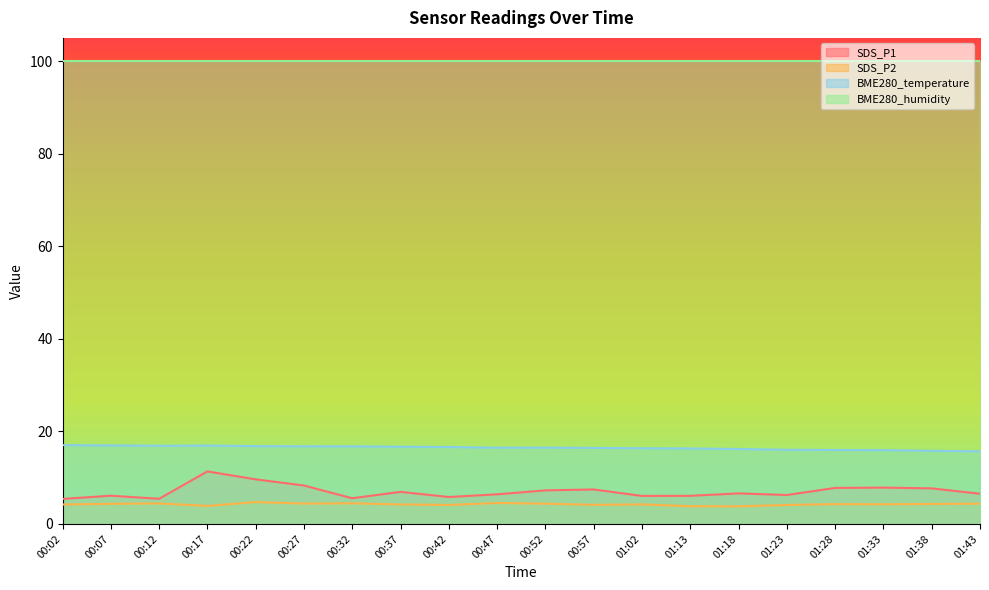

Which label corresponds to the largest value in the chart?

00:02